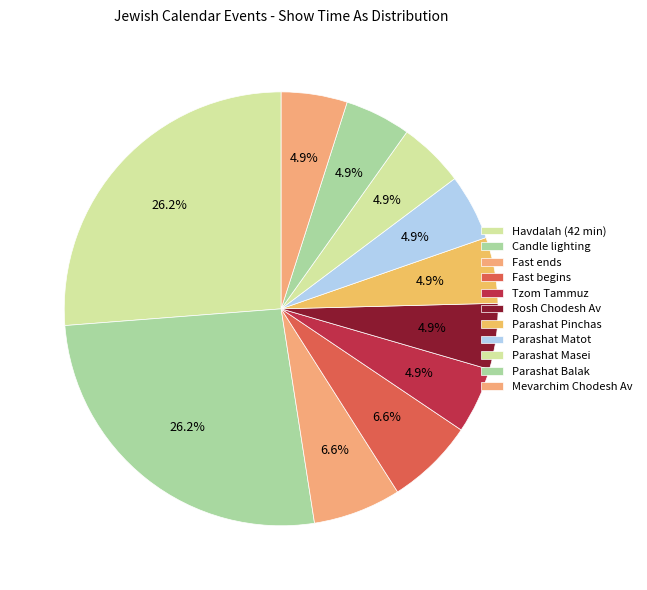

Count the number of slices in the pie.

11